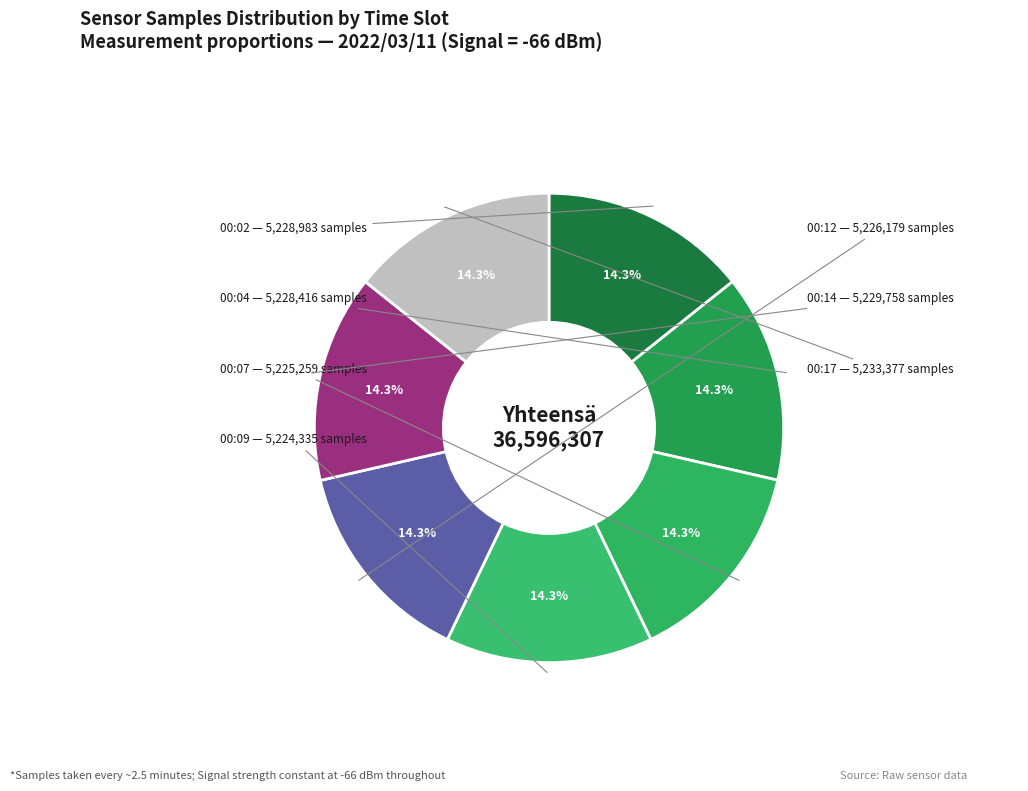

What is the ratio of the value at 00:17 to the value at 00:07?

1.0